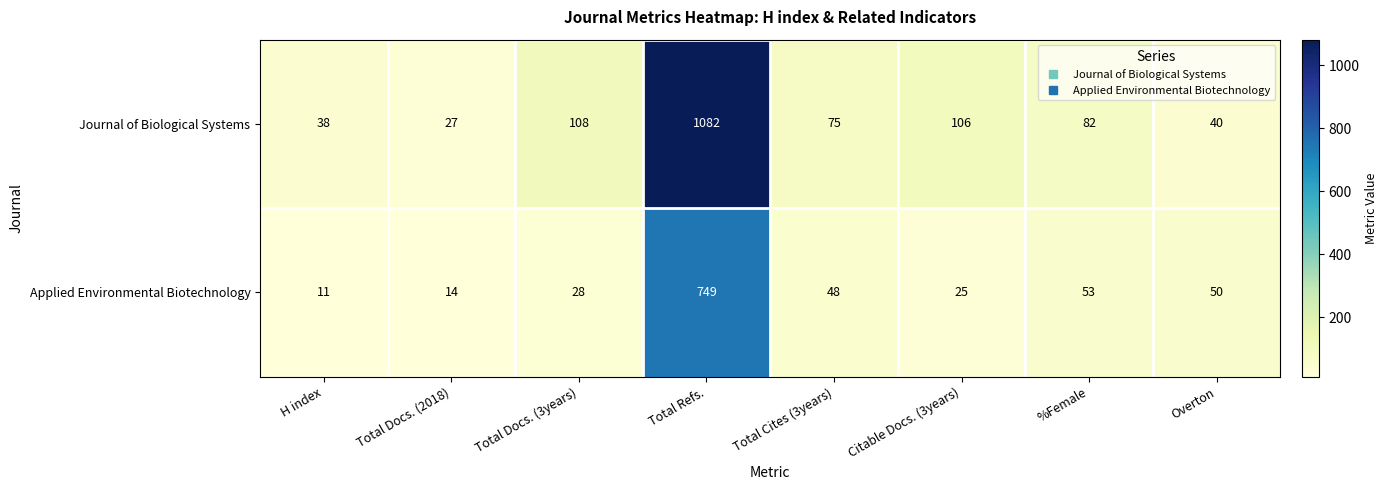

Reading right to left, what are all the values shown in this chart?

Journal of Biological Systems: 40	82	106	75	1082	108	27	38
Applied Environmental Biotechnology: 50	53	25	48	749	28	14	11